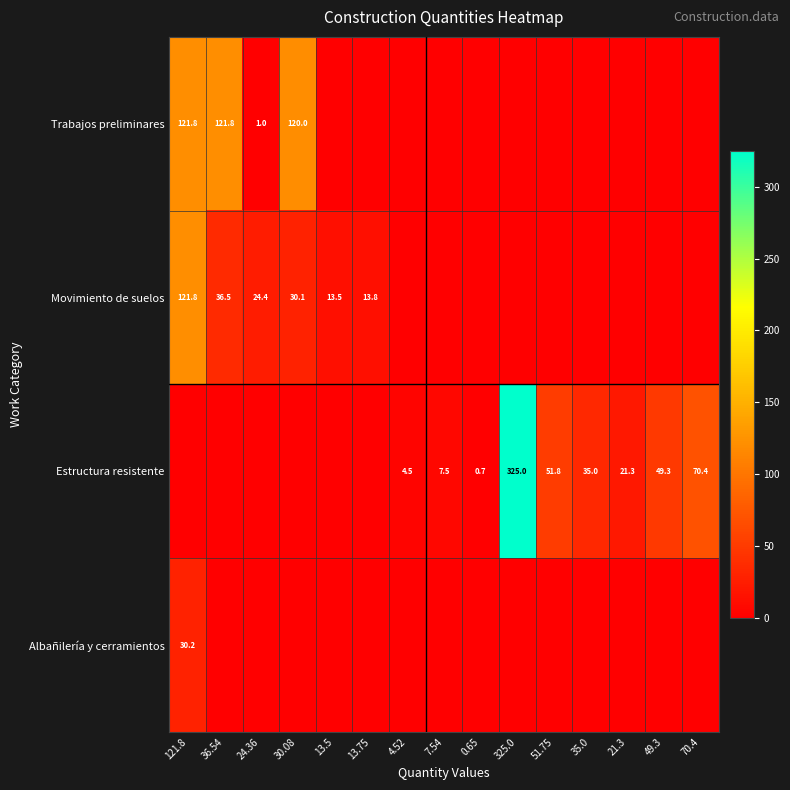

Is it true that Movimiento de suelos equals 19.8 at 30.08?

False